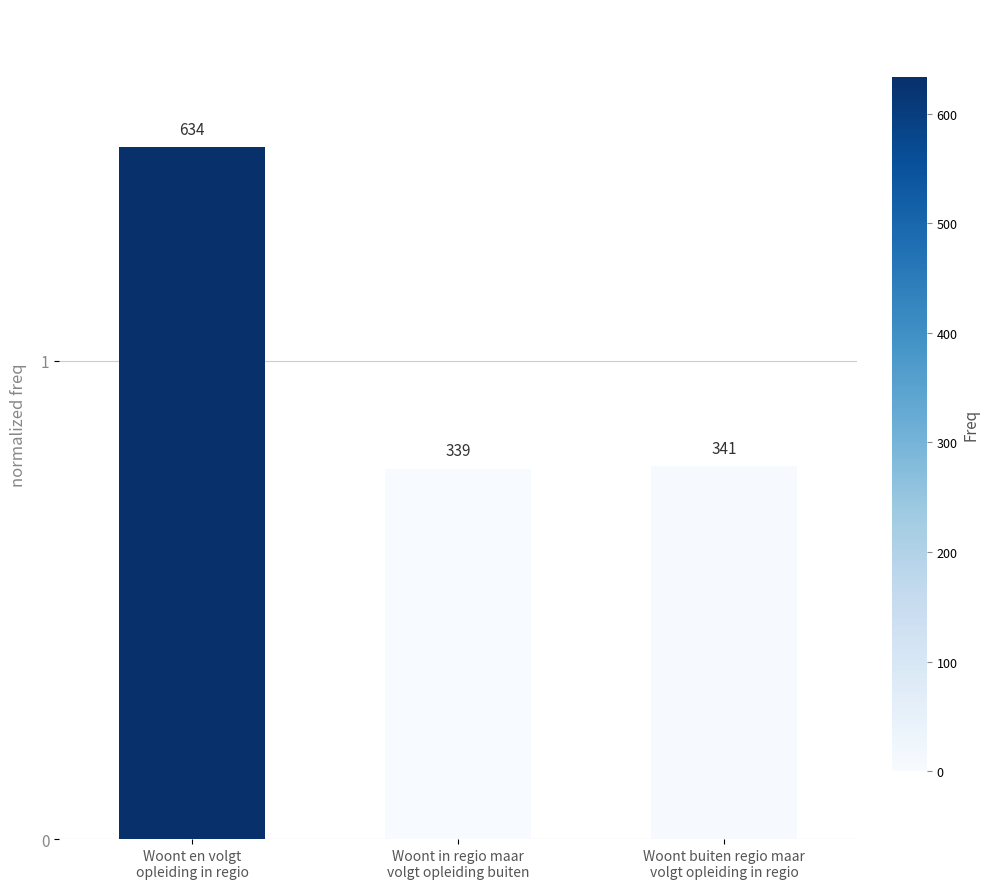

How many bars are there in total?

3